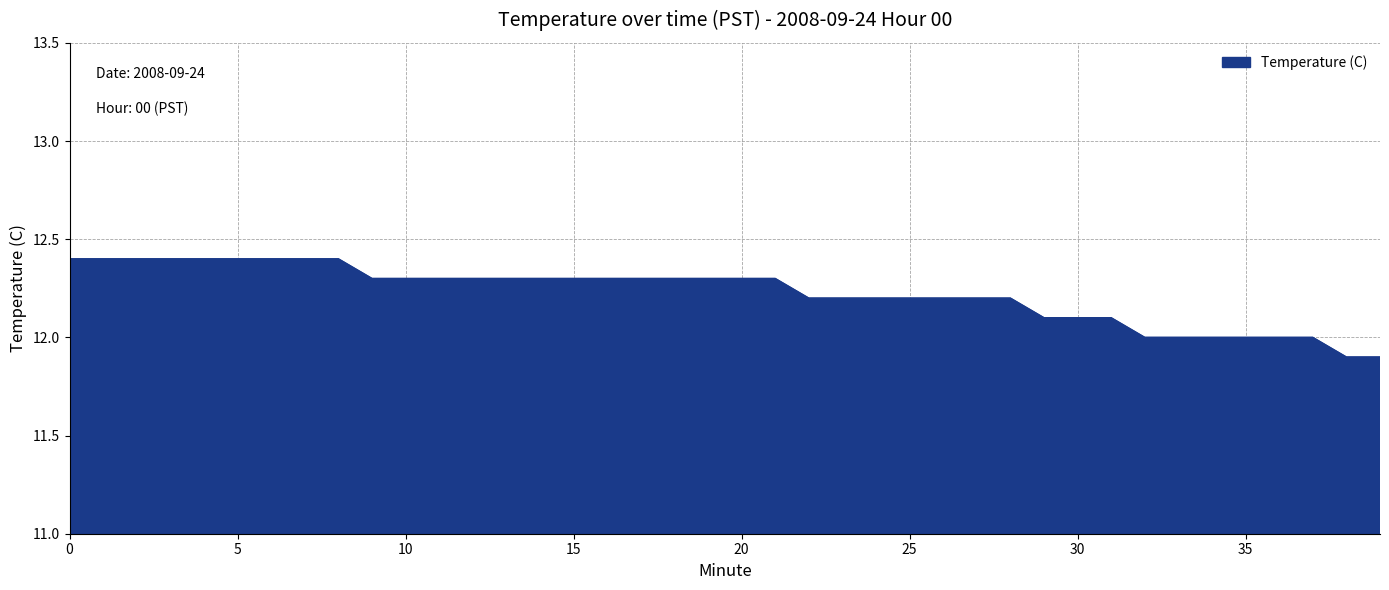

How many categories are shown in the chart?

40